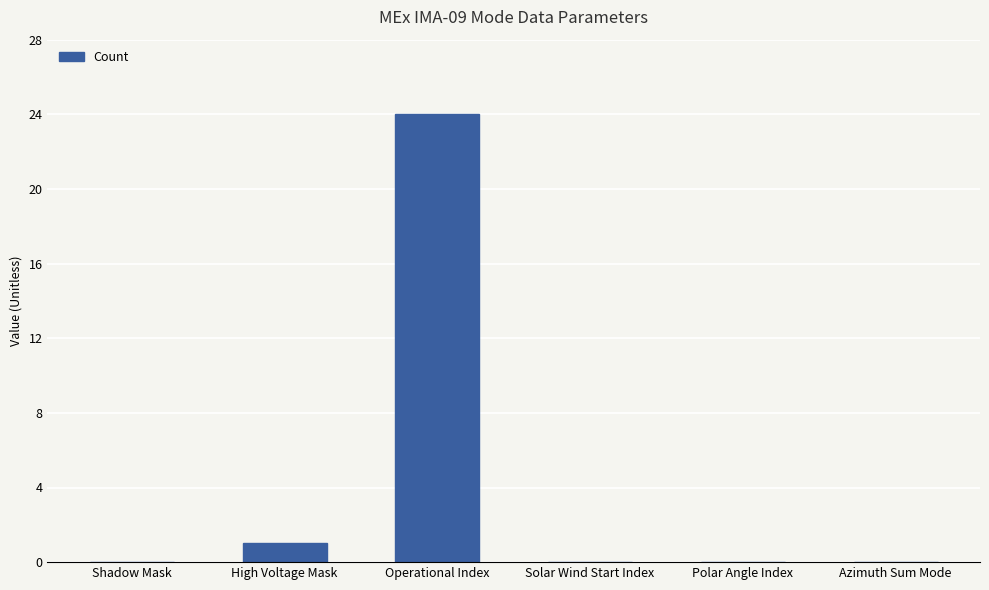

Reading left to right, transcribe all the data shown in this chart.

0	1	24	0	0	0